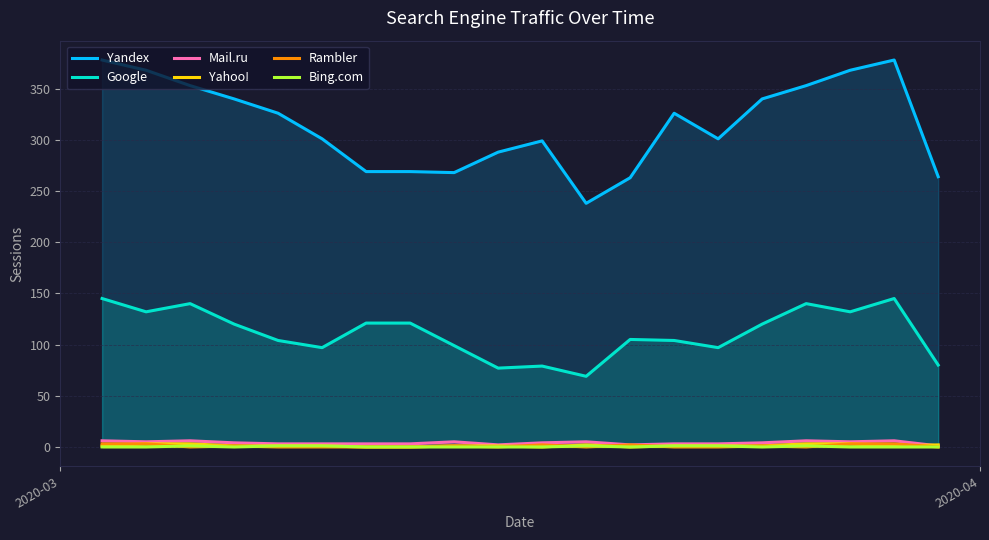

Which series has the largest total across all categories?

Yandex